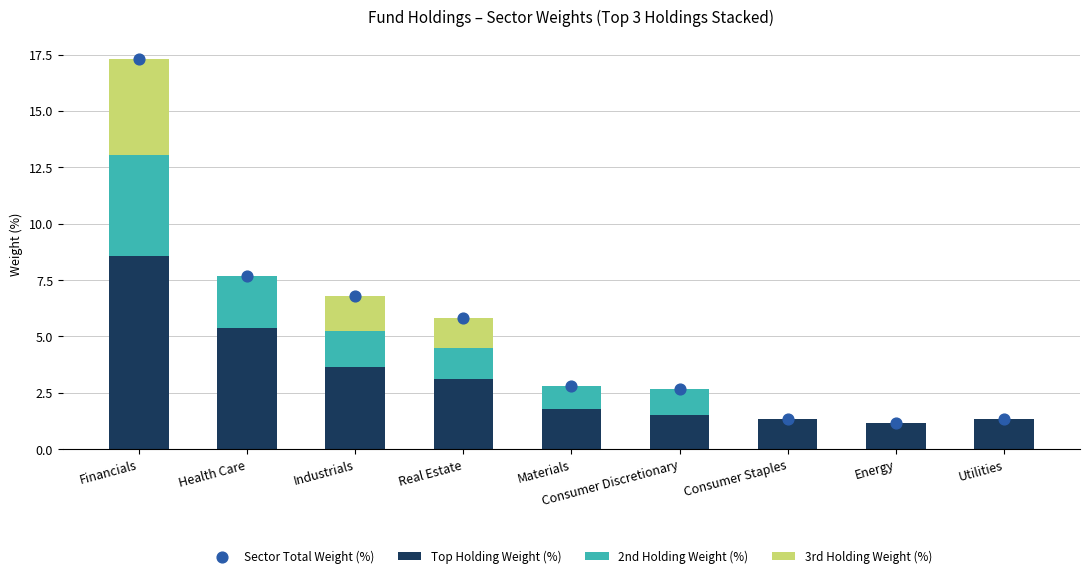

At how many categories does at least one series exceed 2?

6